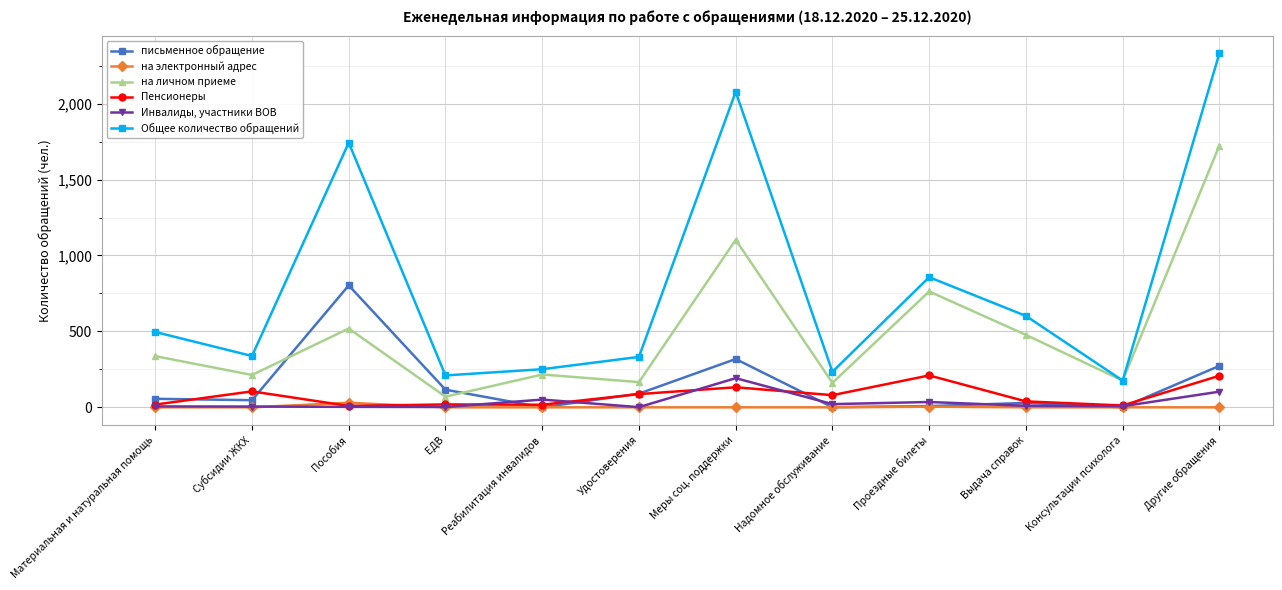

At how many categories does at least one series exceed 160?

12